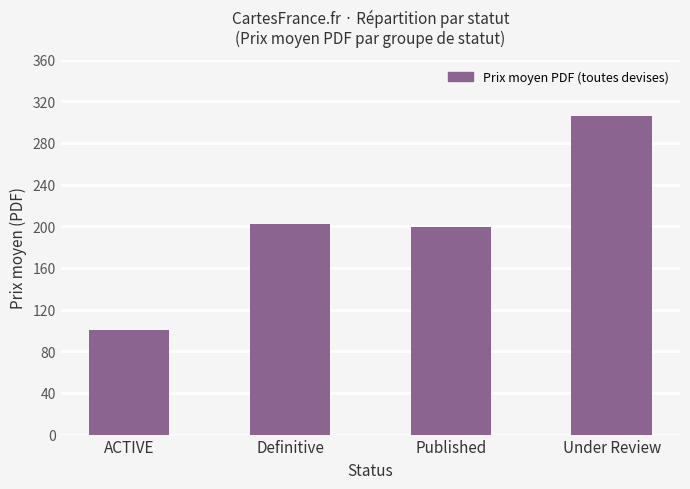

At which category does the chart reach its peak across all series?

Under Review